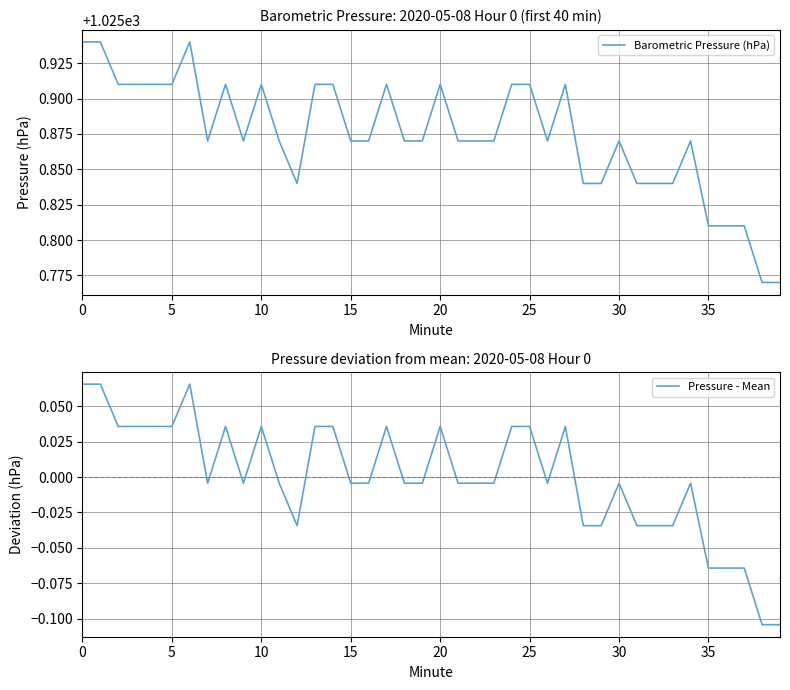

What is the difference between the highest and lowest values at 14?

1025.9